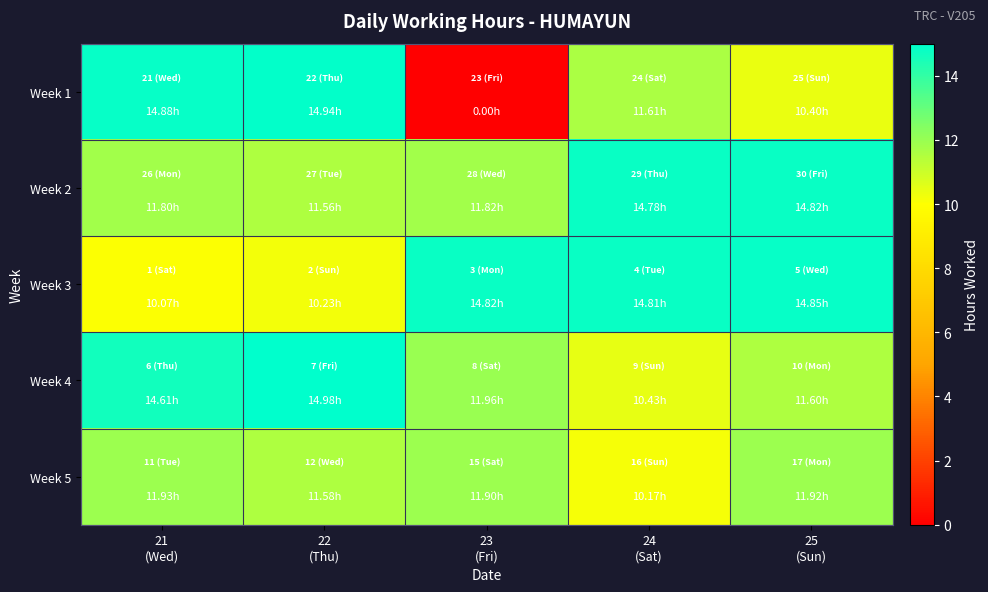

Which label corresponds to the largest value in the chart?

22
(Thu)